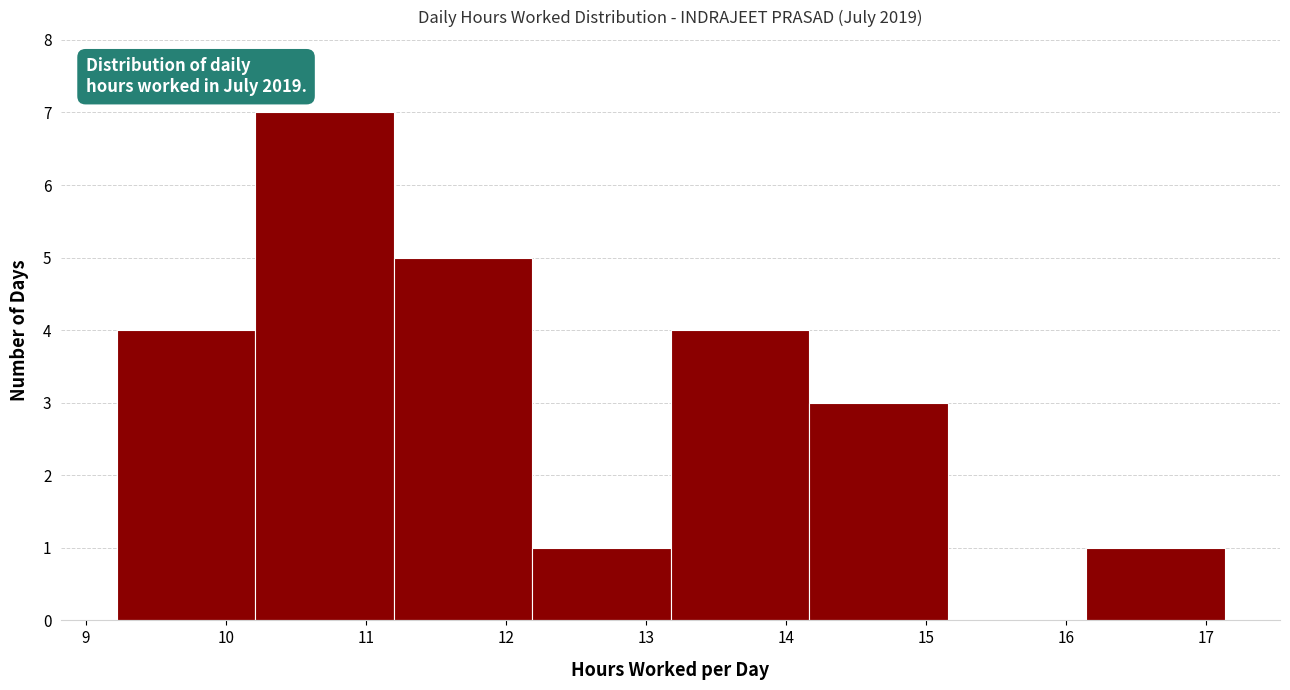

Over which range of the x-axis is the bar tallest?

10.2 to 11.2